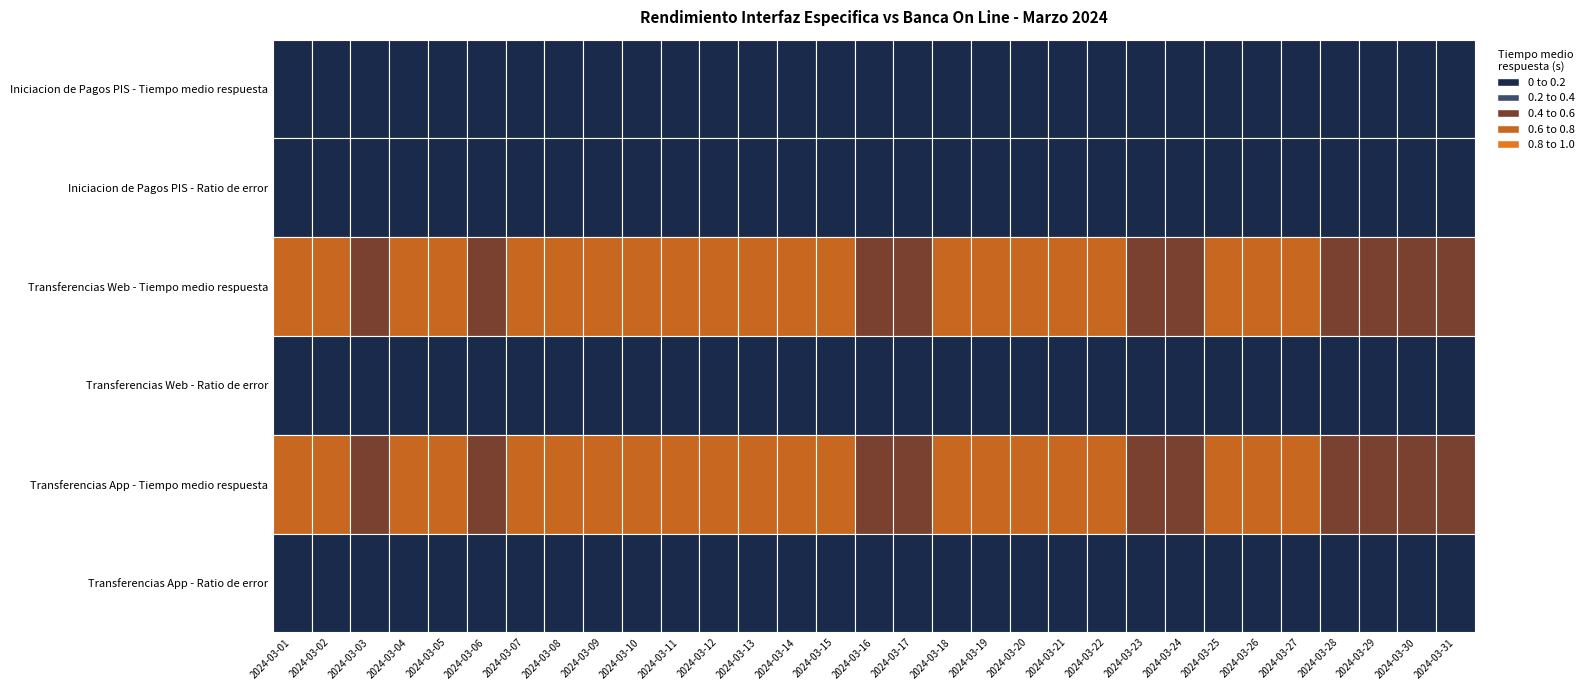

True or false: Transferencias App - Tiempo medio respuesta has a value of 1.2 at 2024-03-08.

False